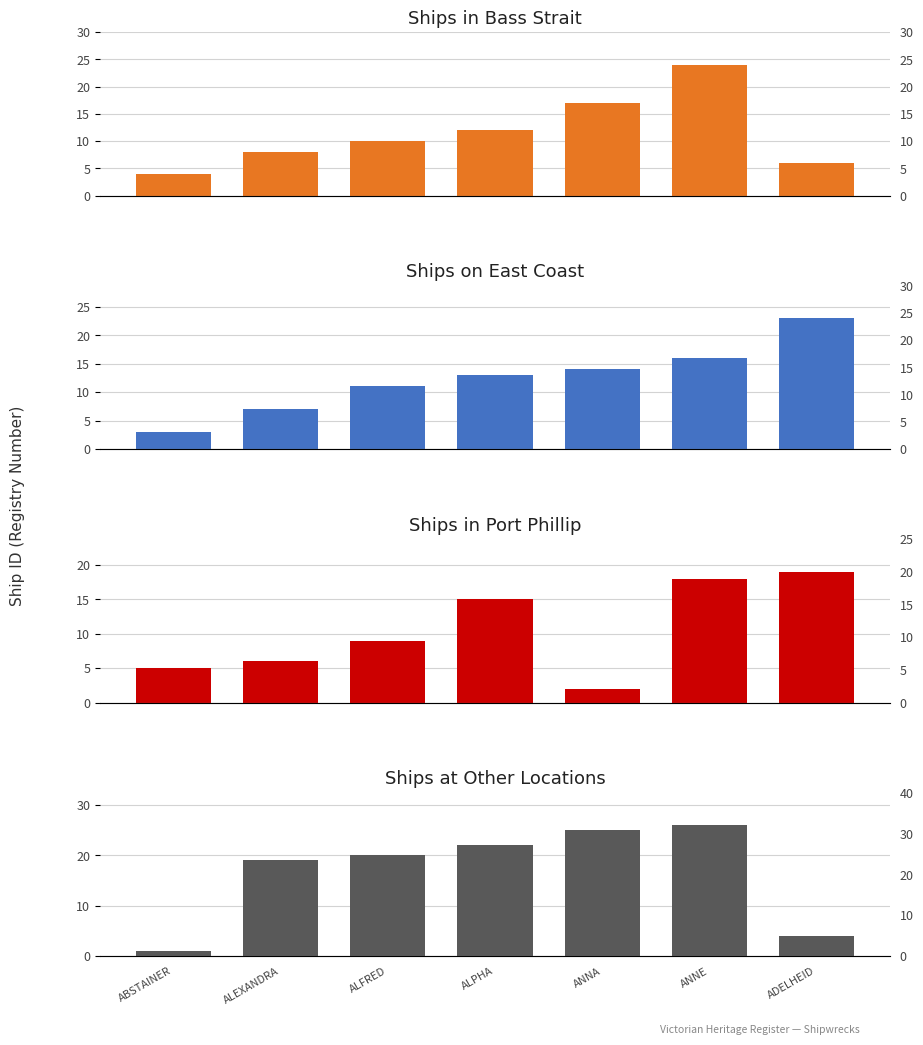

What are all the series names shown in the legend?

Ships in Bass Strait, Ships on East Coast, Ships in Port Phillip, Ships at Other Locations